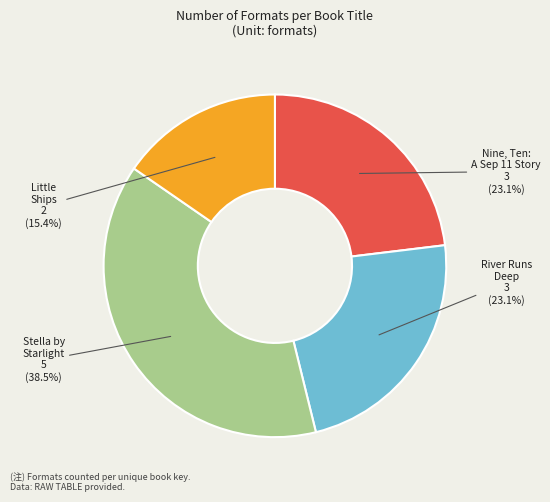

Count the number of slices in the pie.

4